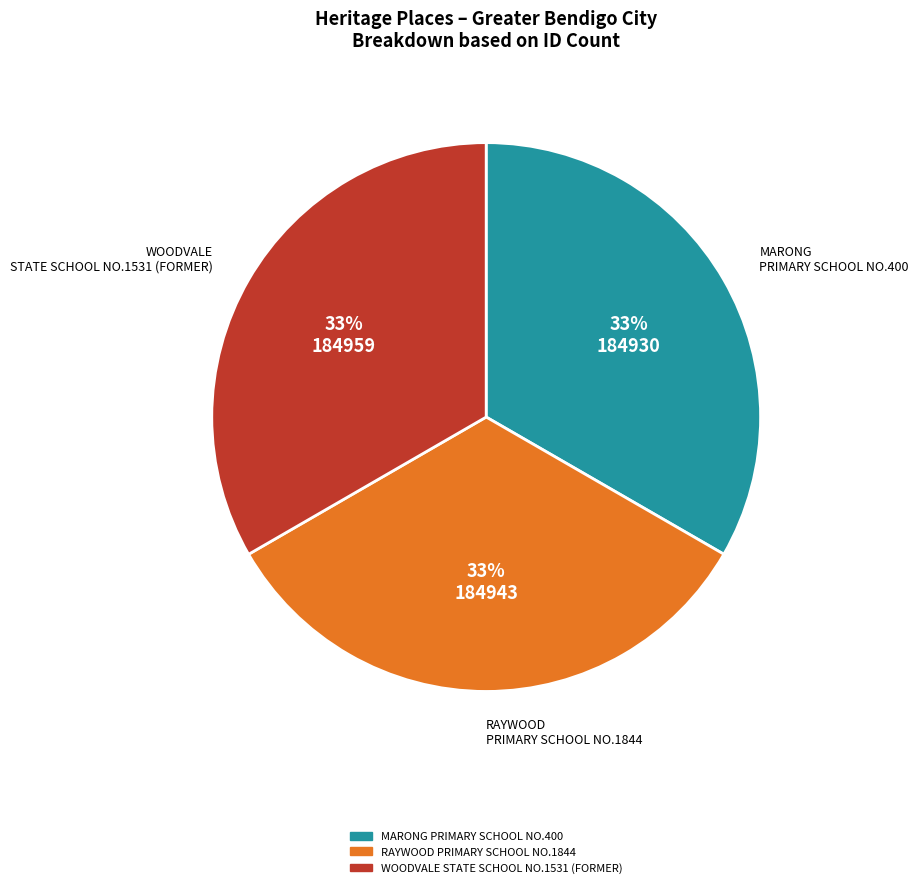

Does RAYWOOD PRIMARY SCHOOL NO.1844 account for over 50% of the chart?

No